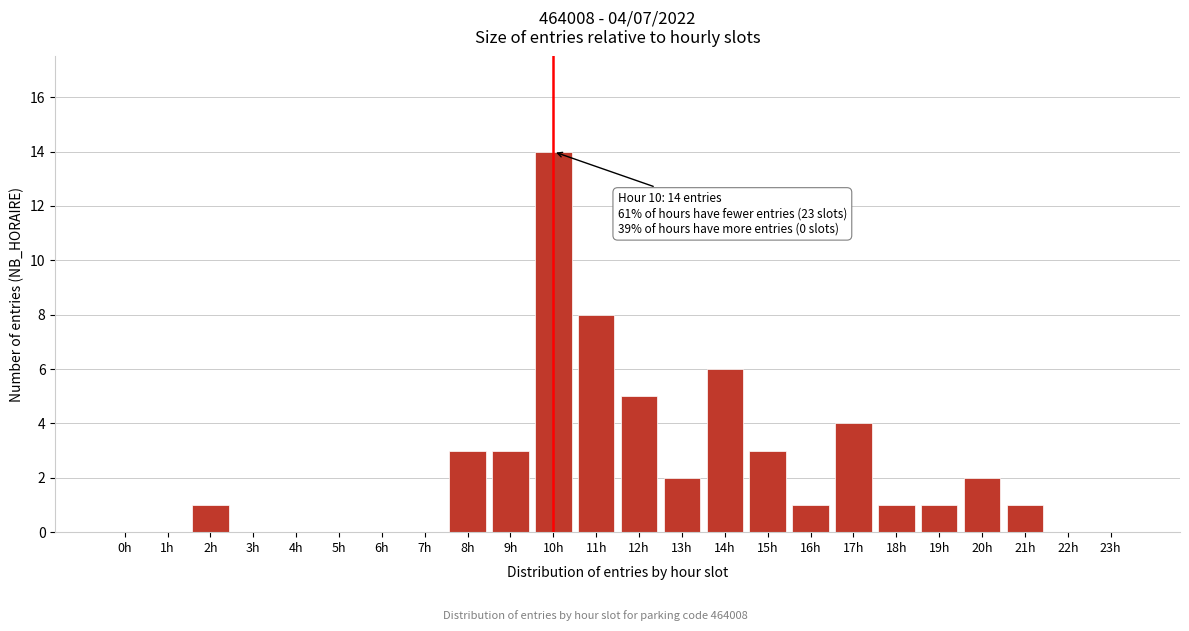

Reading left to right, transcribe all the data shown in this chart.

0h=0	1h=0	2h=1	3h=0	4h=0	5h=0	6h=0	7h=0	8h=3	9h=3	10h=14	11h=8	12h=5	13h=2	14h=6	15h=3	16h=1	17h=4	18h=1	19h=1	20h=2	21h=1	22h=0	23h=0